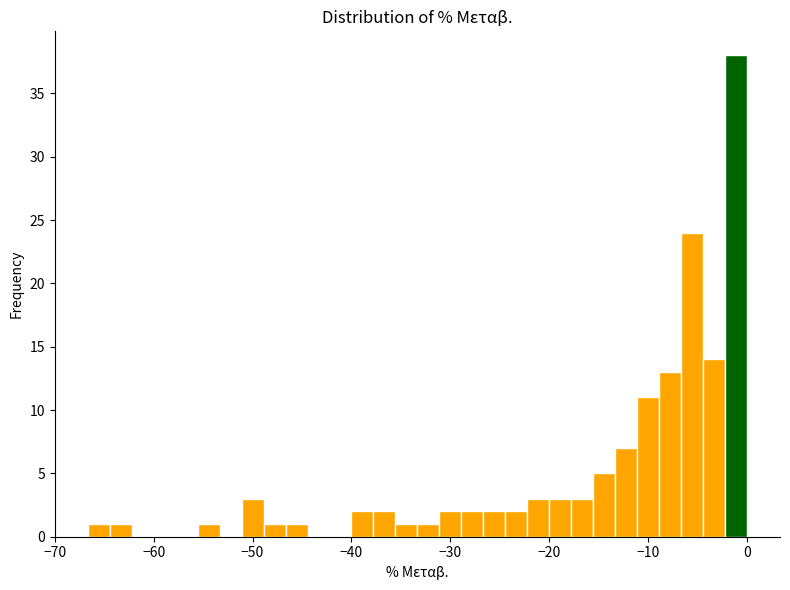

Around what value on the x-axis is the tallest bar? Give the approximate position of its centre, as read against the axis.

-1